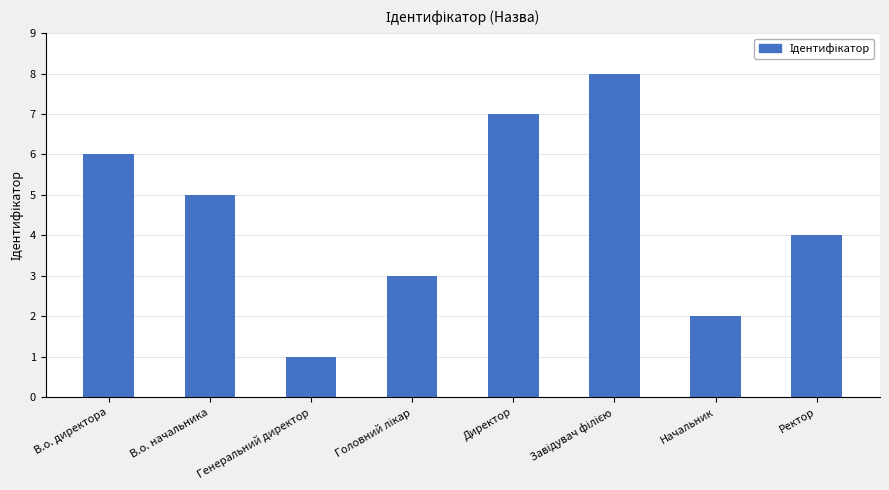

What is the label of the 1st bar from the left?

В.о. директора